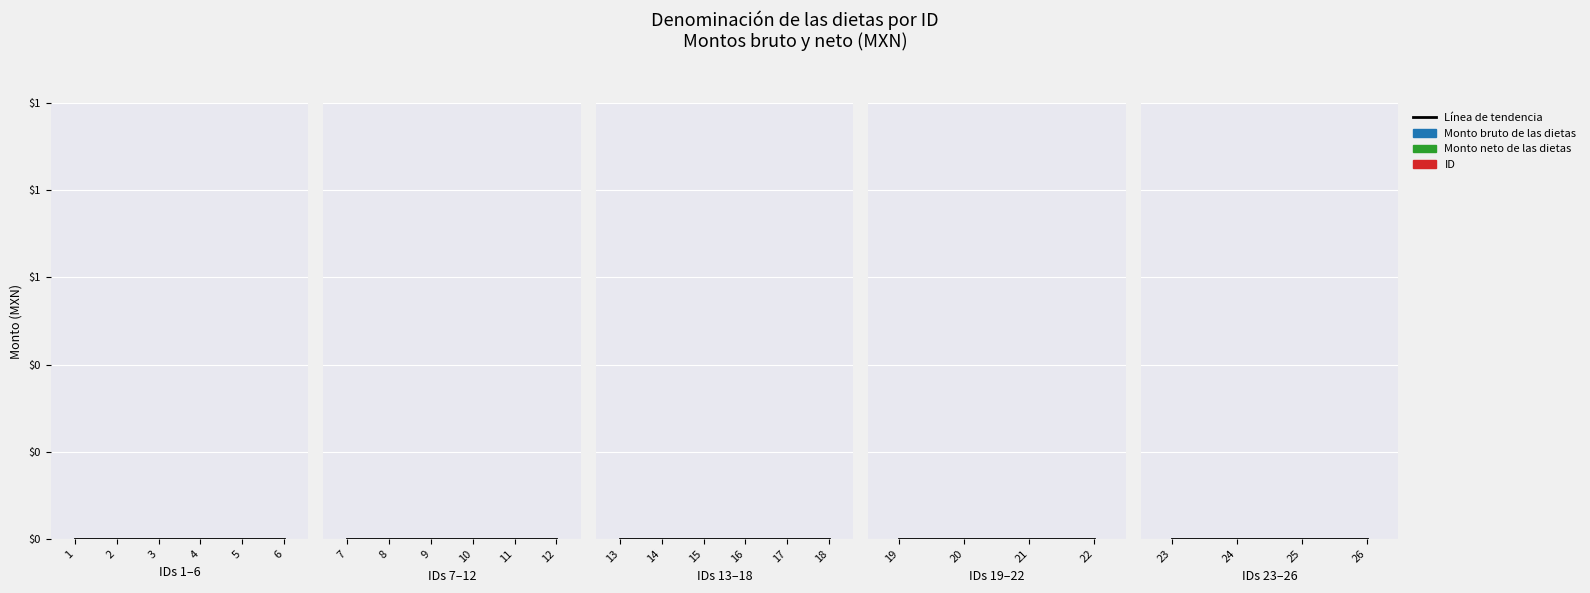

Rank the series at 21 from lowest to highest value.

Monto bruto de las dietas, Monto neto de las dietas, ID